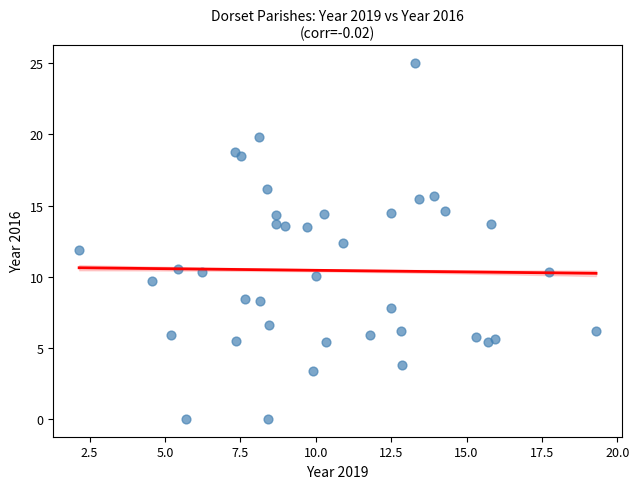

What is the range of X values (max minus min)?

17.1